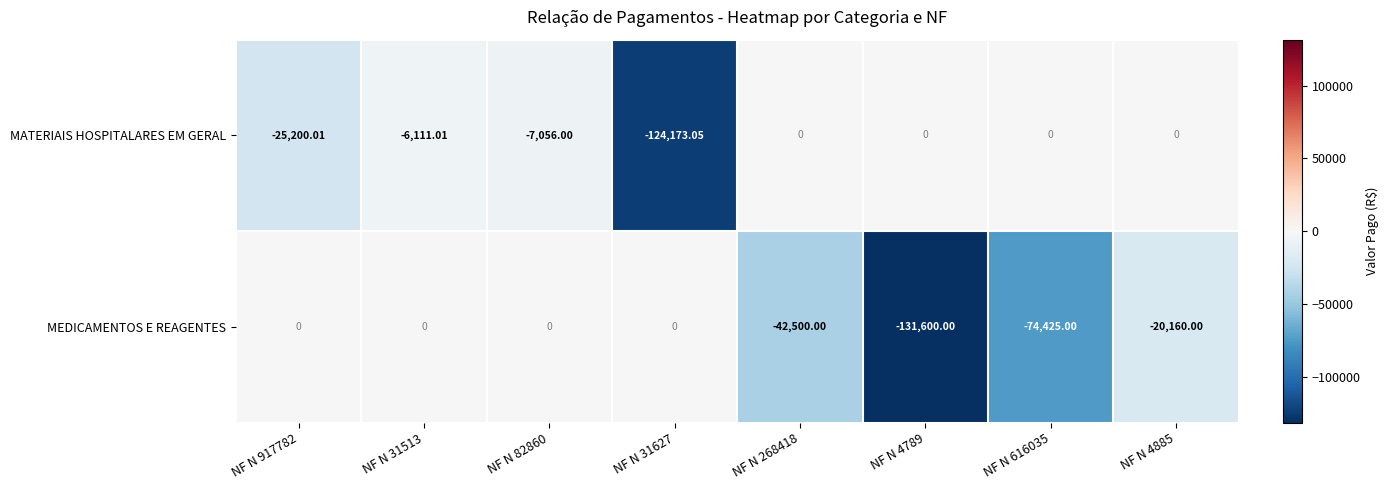

Which series changed the most between NF N 616035 and NF N 4885?

MEDICAMENTOS E REAGENTES